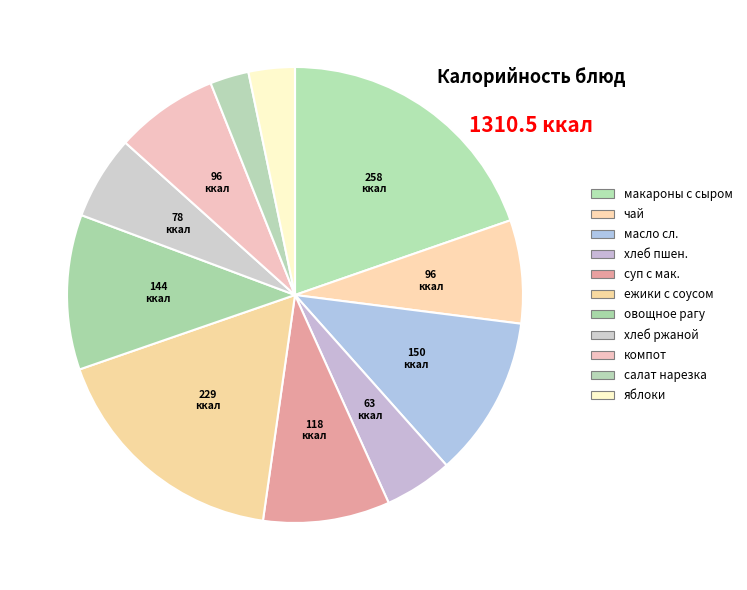

Count the number of slices in the pie.

11